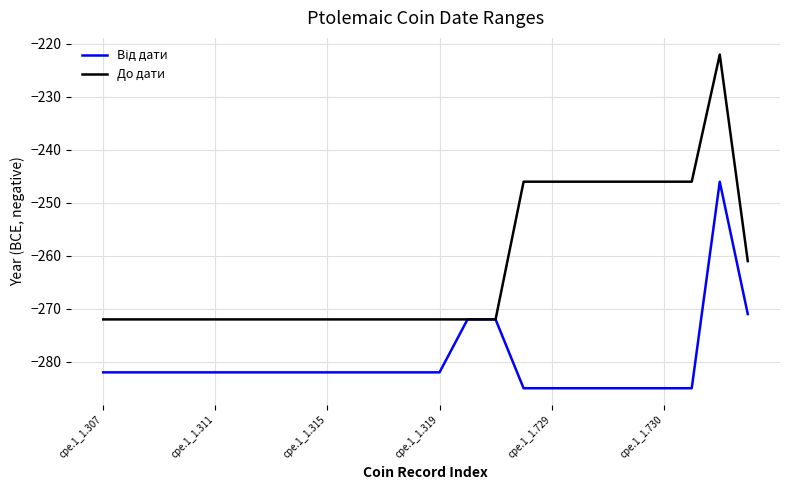

Which series has the largest range (max minus min)?

До дати